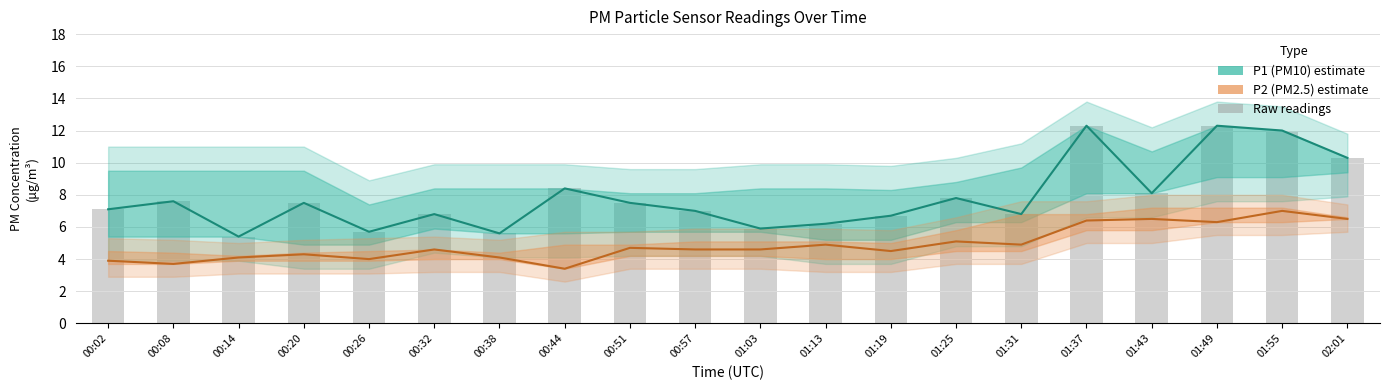

Which category has the lowest value across all series?

00:44